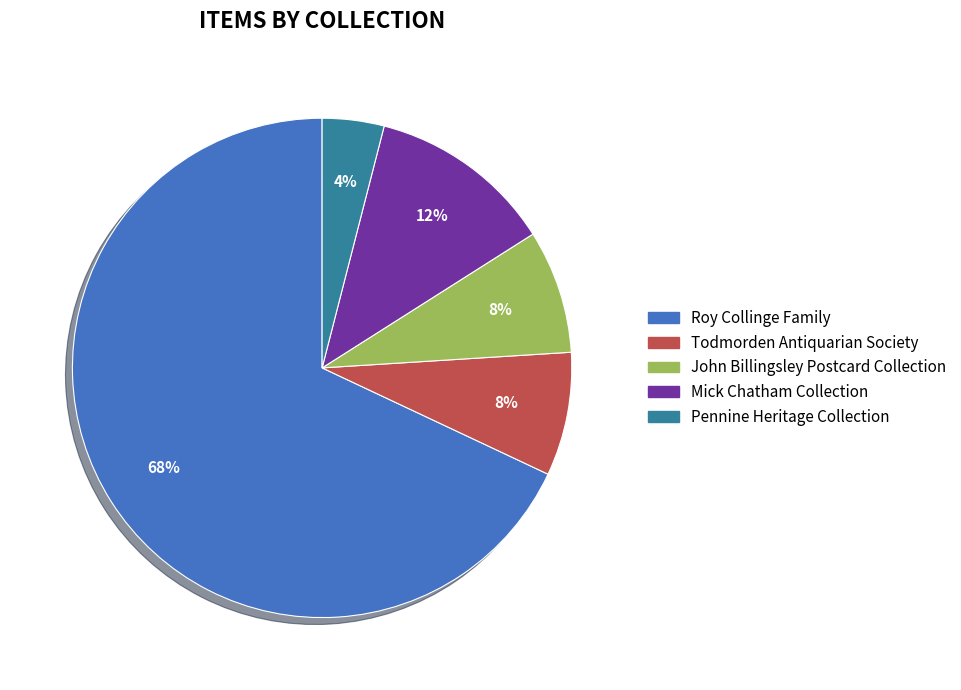

To the nearest percent, what is the difference between the largest and smallest slice percentages?

64%